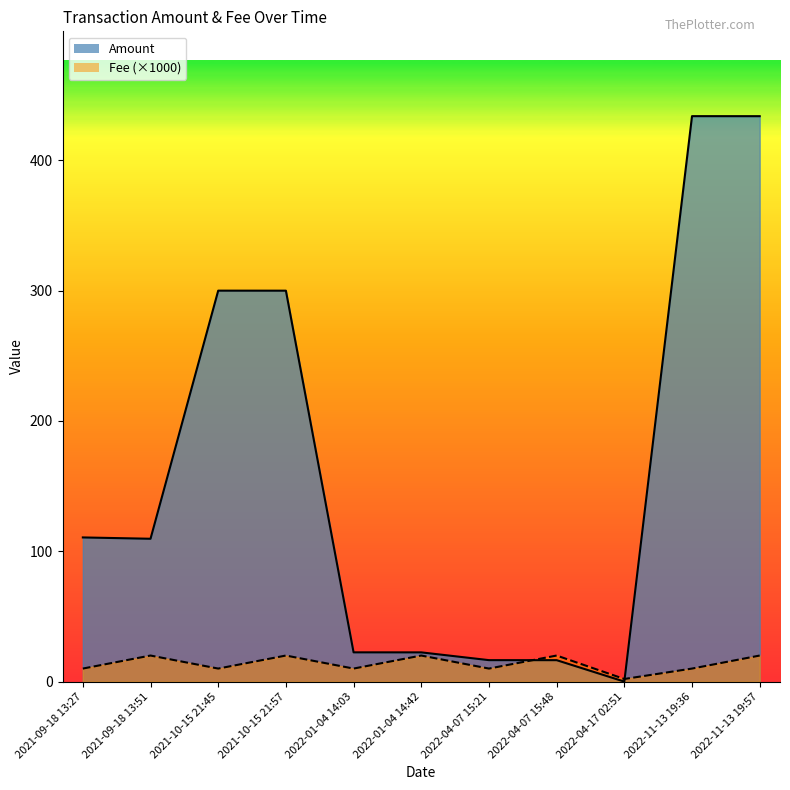

Is the value of Fee at 2021-09-18 13:27 greater than the value of Amount at 2022-11-13 19:36?

No